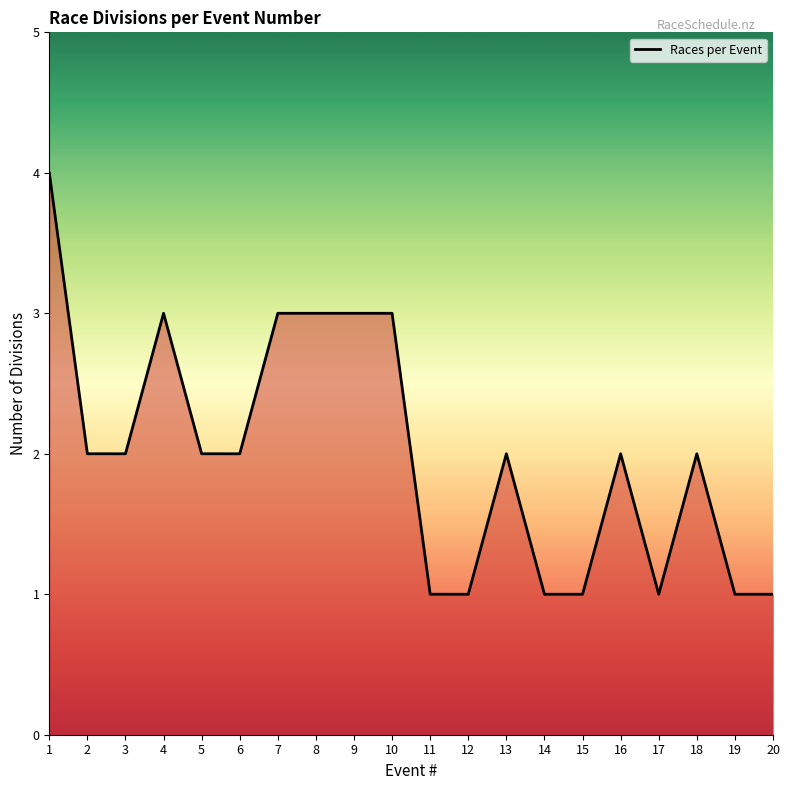

Between 20 and 4, which is larger?

4